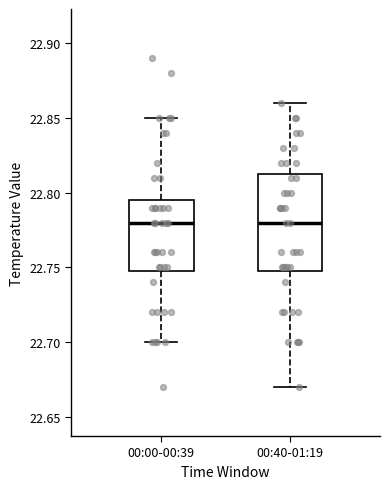

Comparing the boxes themselves (not the whiskers), which one is the tallest?

00:40-01:19